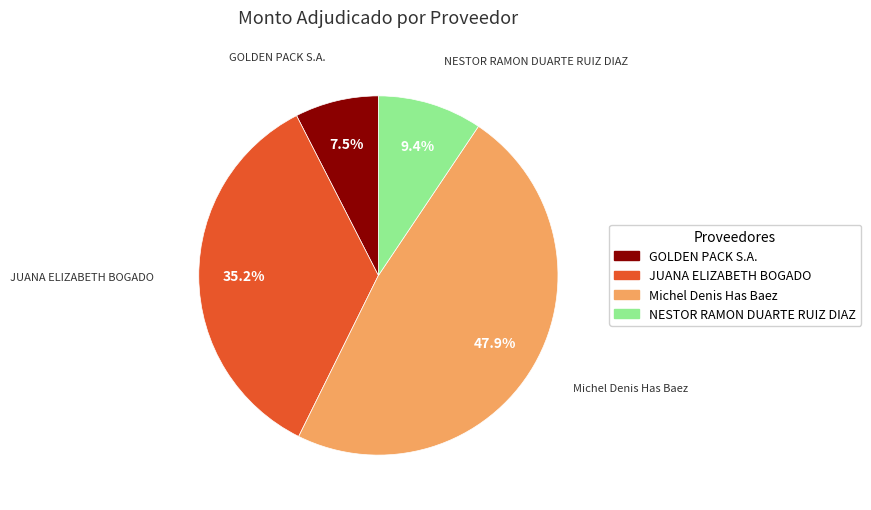

To the nearest percent, what is the difference between the NESTOR RAMON DUARTE RUIZ DIAZ and Michel Denis Has Baez slice percentages?

39%